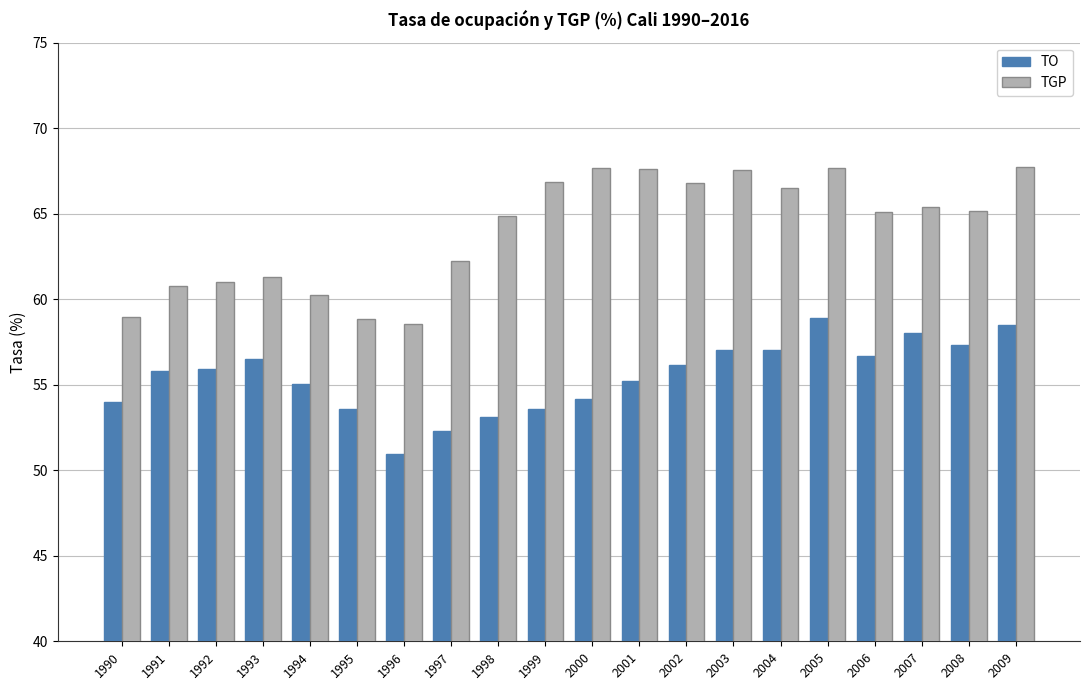

What is the difference between the highest and lowest values at 2006?

8.4